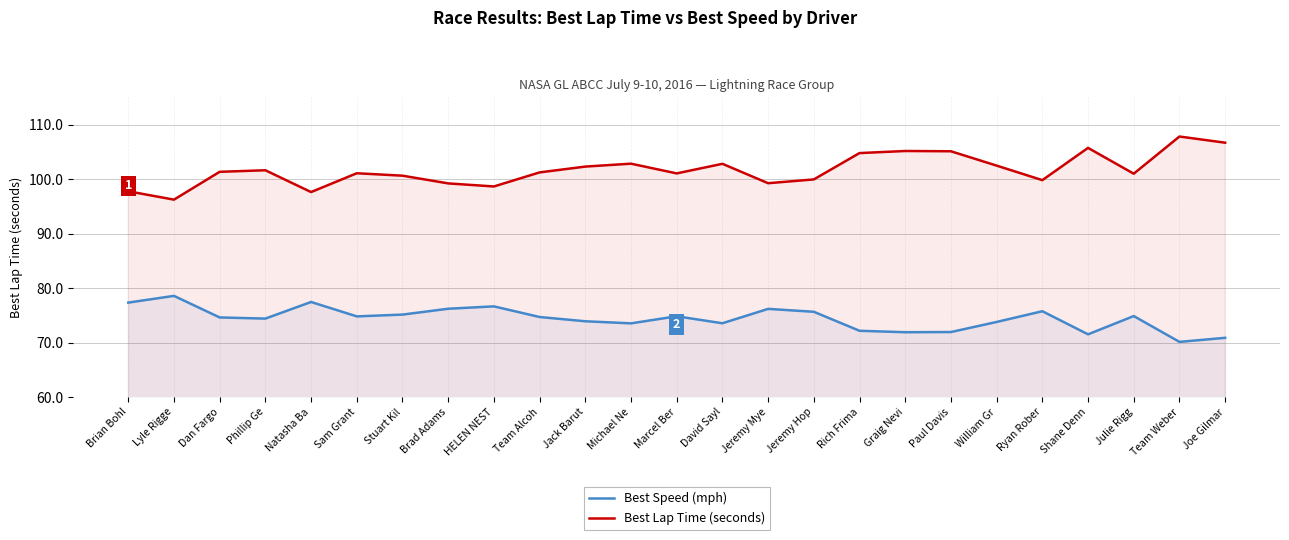

Is it true that Best Lap Time (seconds) equals 30.8 at Michael Ne?

False